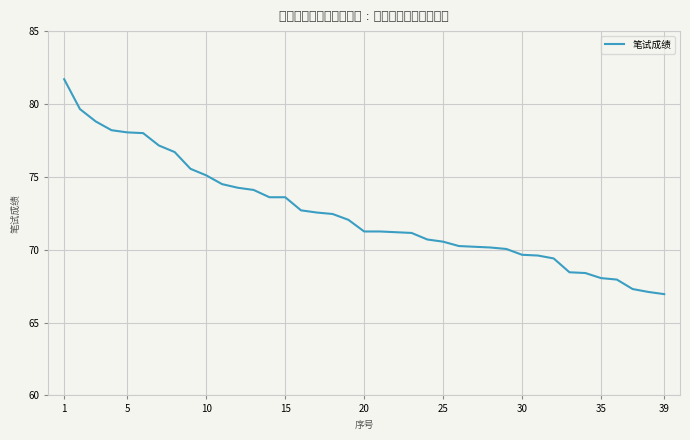

What is the minimum value shown in the chart?

67.0